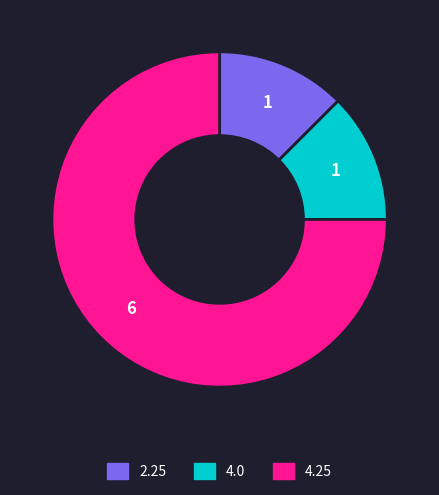

Which slice is the largest?

4.25